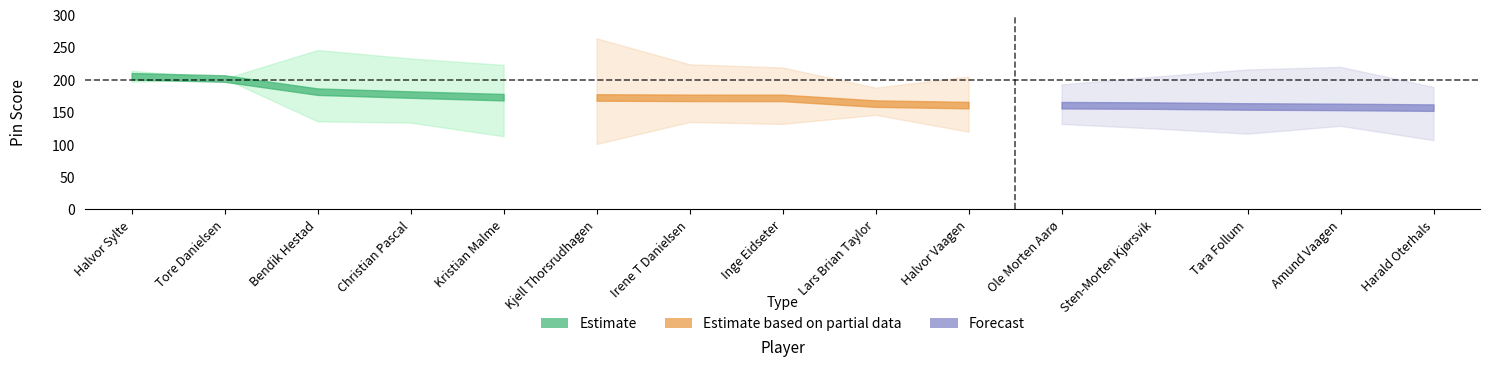

At which category does the chart reach its minimum across all series?

Kjell Thorsrudhagen